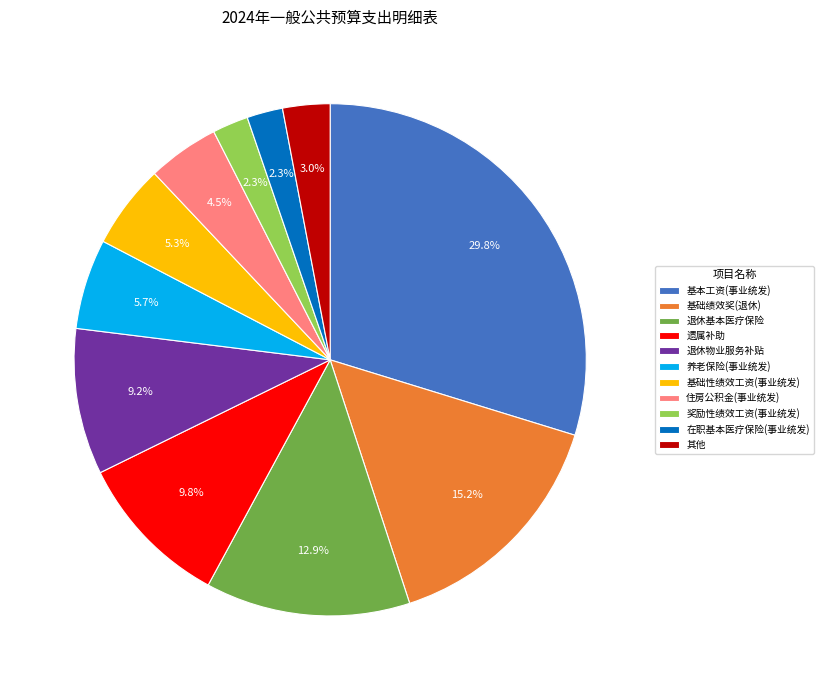

What is the ratio of the value at 遗属补助 to the value at 退休物业服务补贴?

1.1